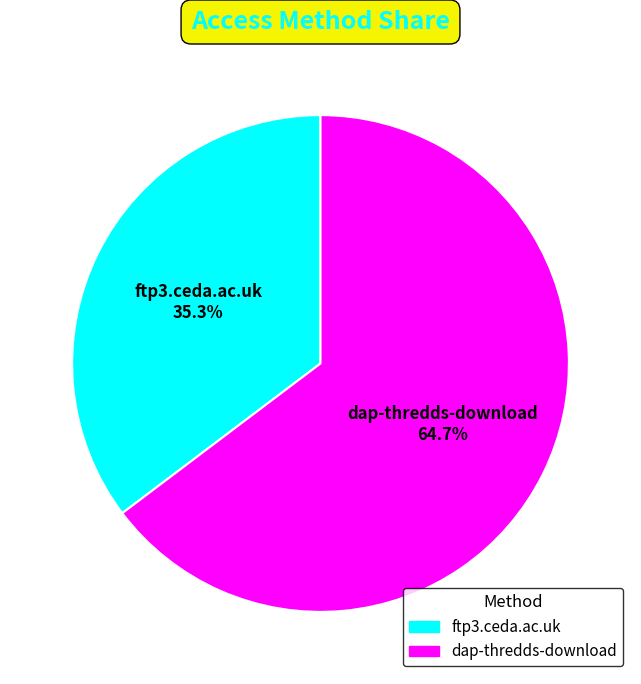

To the nearest percent, what is the average slice percentage?

50%